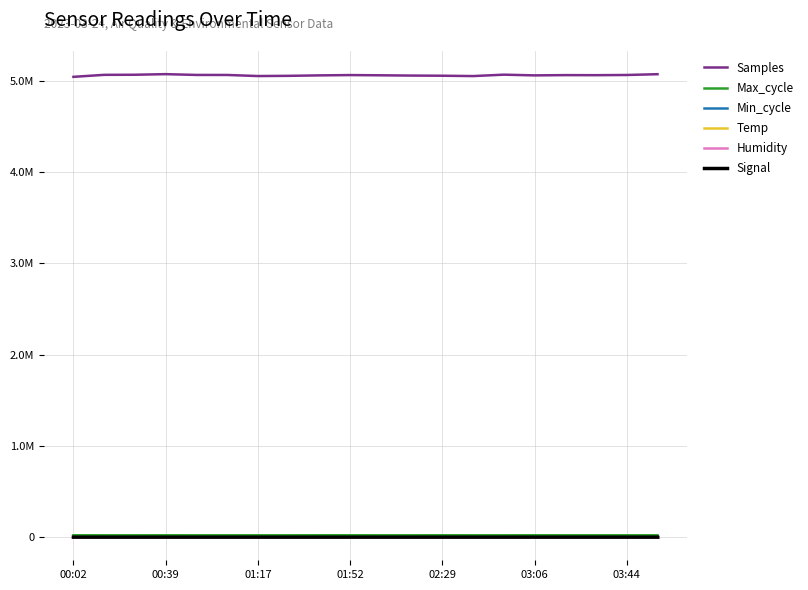

True or false: Samples and Temp cross at least once.

False